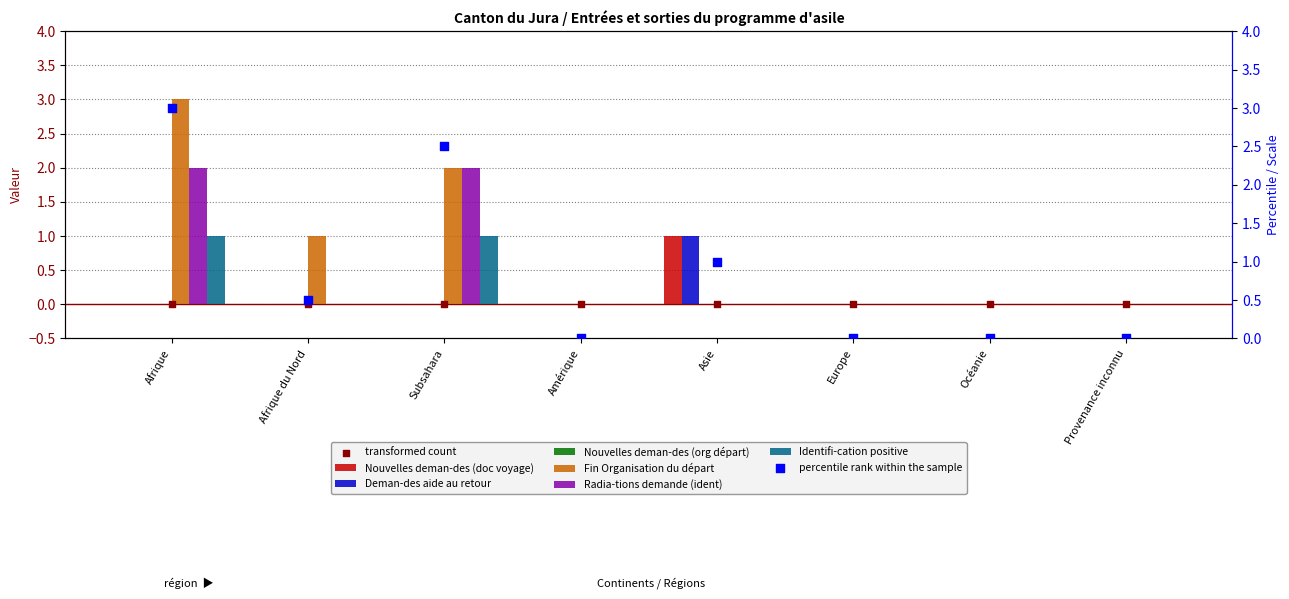

At which category is the sum across all series the highest?

Afrique